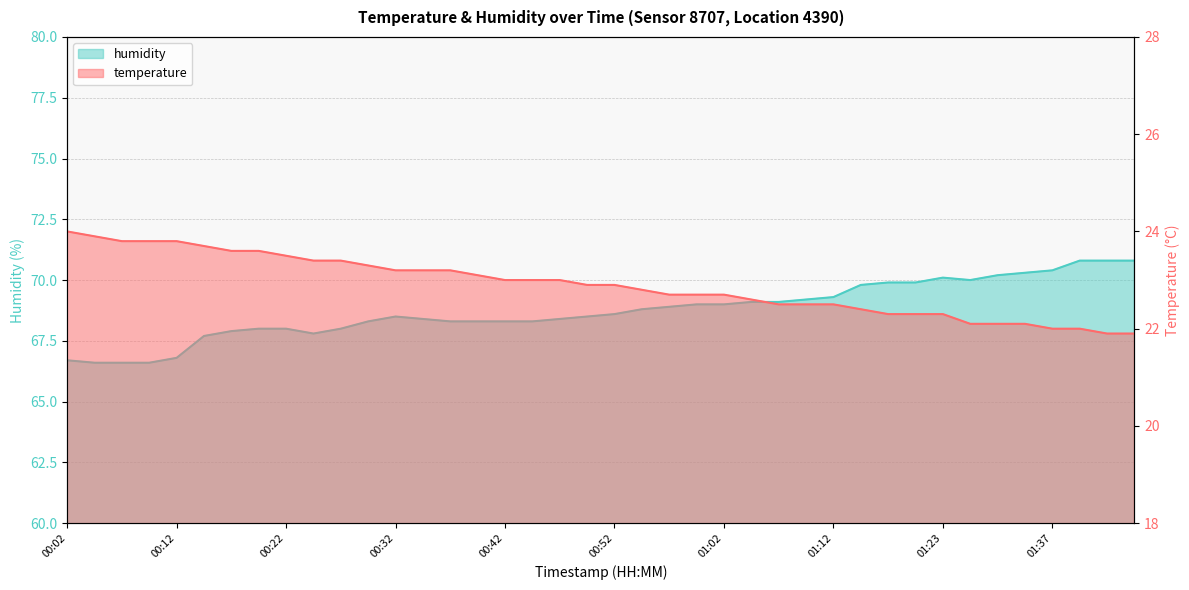

What is the smallest value displayed?

21.9